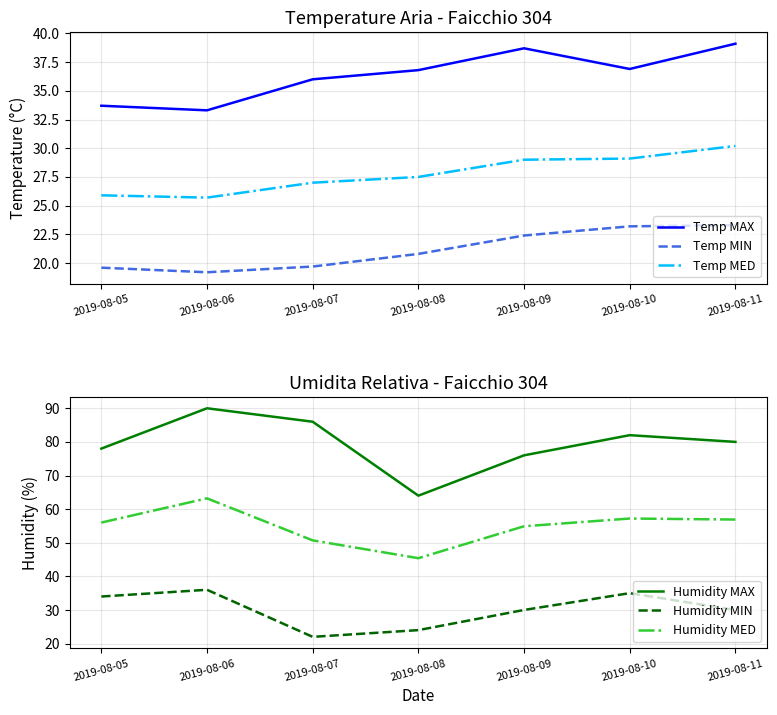

True or false: Temp MIN and Humidity MIN intersect in this chart.

False